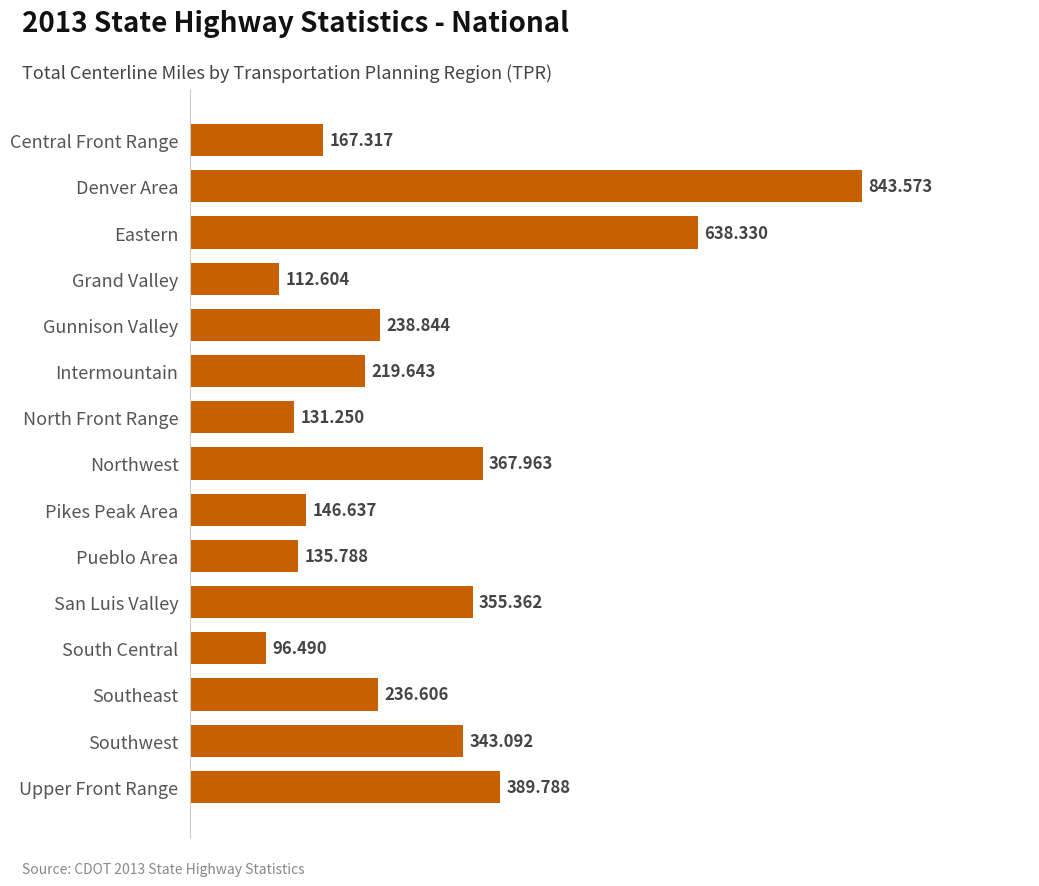

Rank the categories by value from lowest to highest.

South Central, Grand Valley, North Front Range, Pueblo Area, Pikes Peak Area, Central Front Range, Intermountain, Southeast, Gunnison Valley, Southwest, San Luis Valley, Northwest, Upper Front Range, Eastern, Denver Area